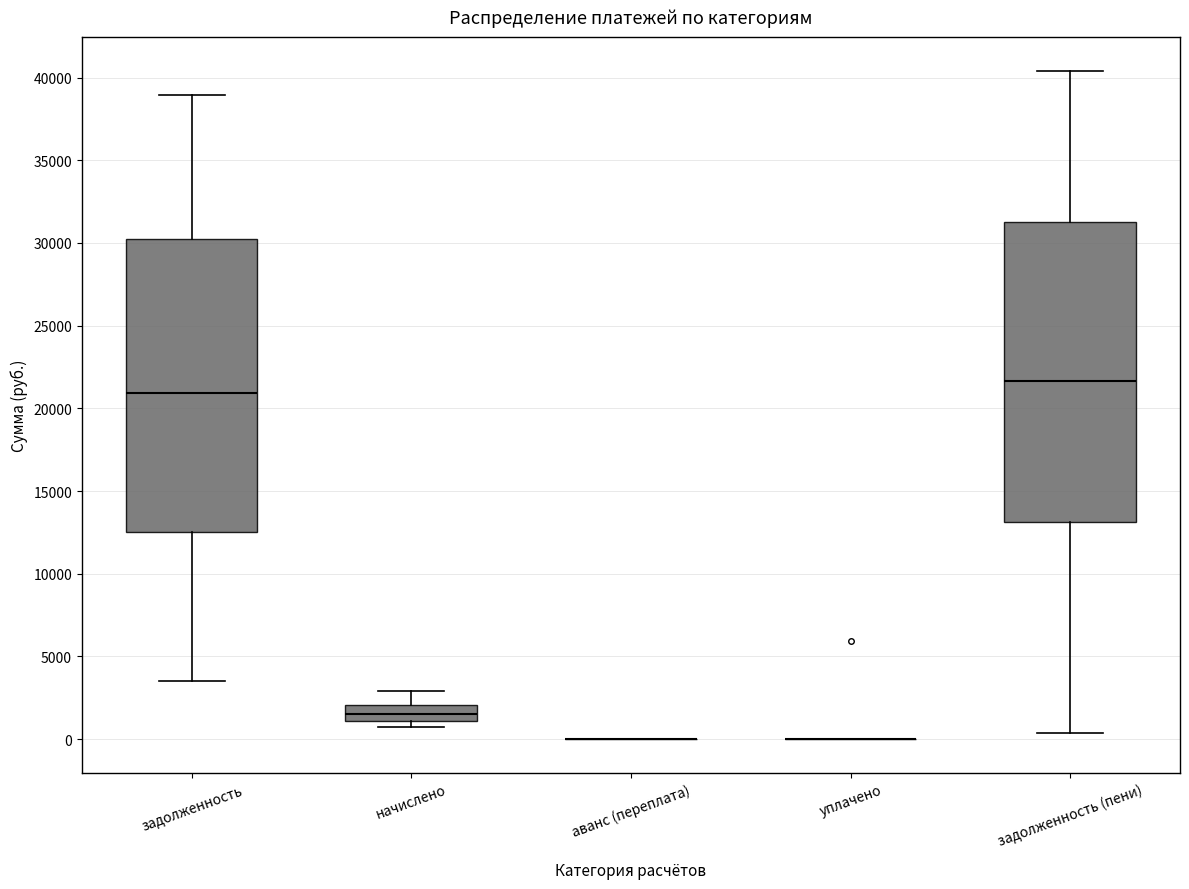

Reading left to right, transcribe this box plot: for each box, give where its median line is, the range the box spans, and where its two whiskers end, as read against the y-axis. The values are not printed on the chart, so give them approximately, as read against the axis.

задолженность: median 21000, box 12500 to 30000, whiskers 3500 to 39000
начислено: median 1500, box 1000 to 2000, whiskers 1000 (just below the box's lower edge) to 3000
аванс (переплата): box collapsed to a line at 0, whiskers 0 to 0
уплачено: box collapsed to a line at 0, whiskers 0 to 0
задолженность (пени): median 21500, box 13000 to 31500, whiskers 500 to 40500